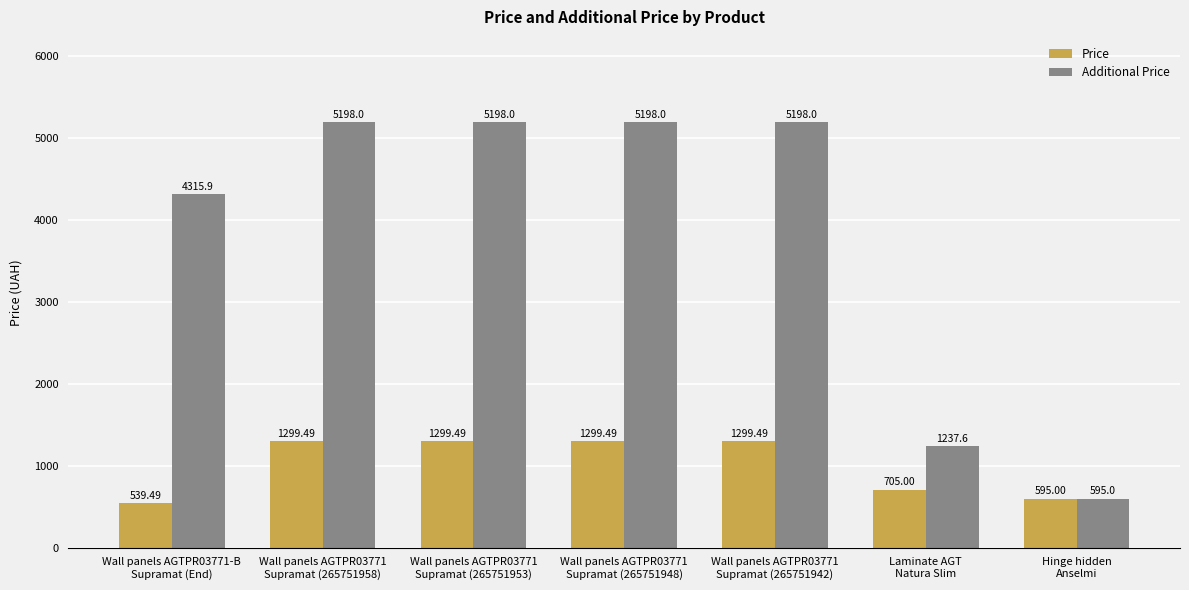

What are all the series names shown in the legend?

Price, Additional Price